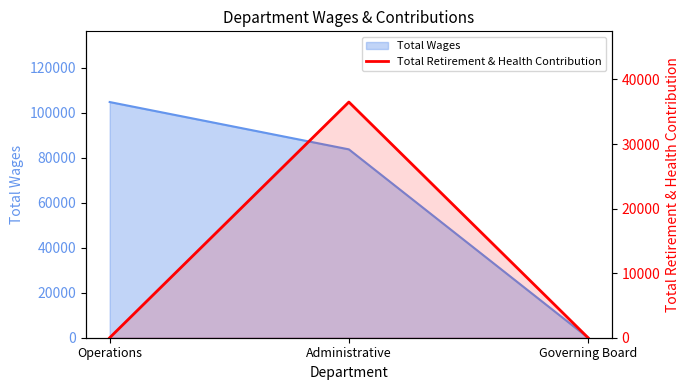

How many lines are shown in the chart?

1